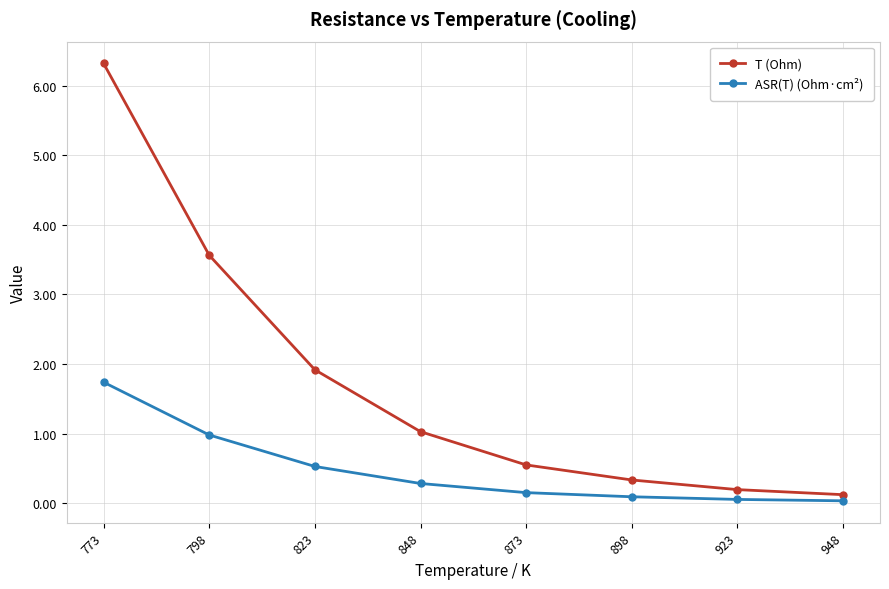

At how many categories does at least one series exceed 5?

1